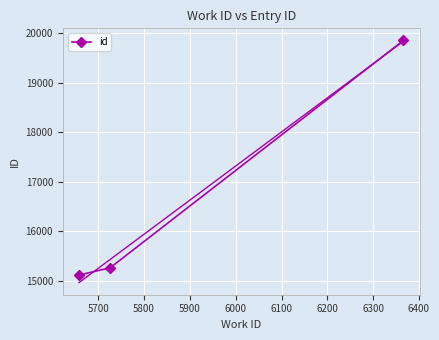

What is the minimum value for id?

15114